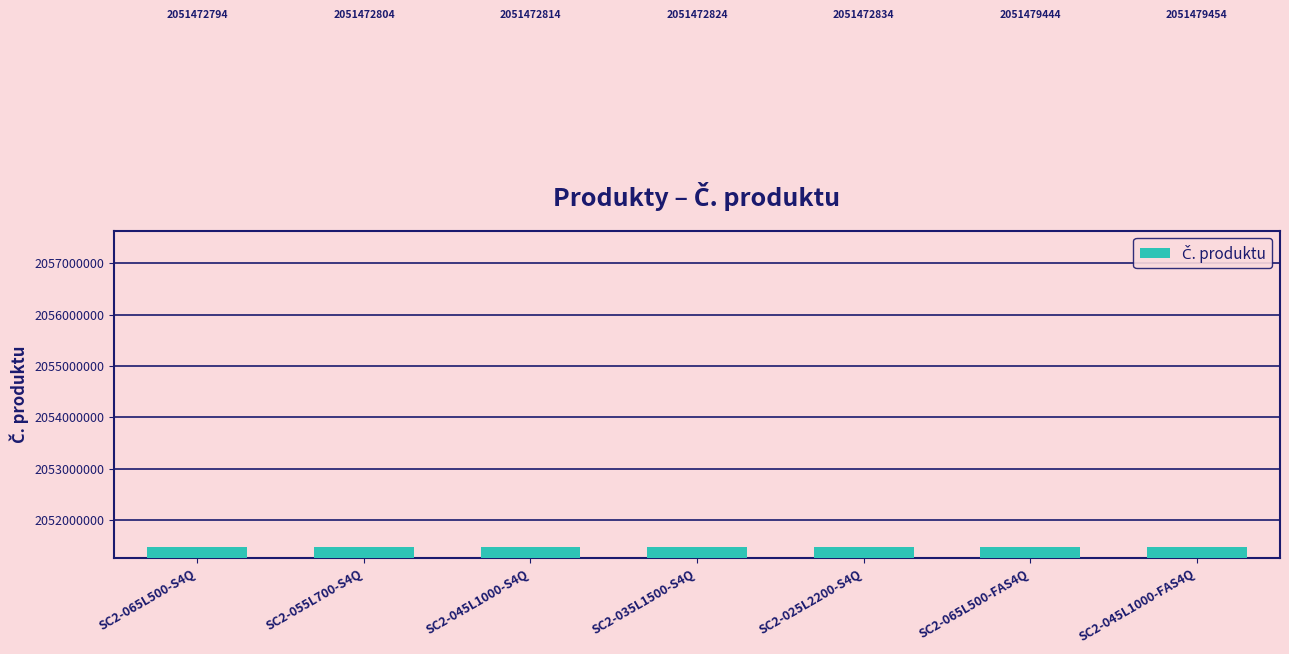

The value at SC2-065L500-FAS4Q is 998392073. True or false?

False